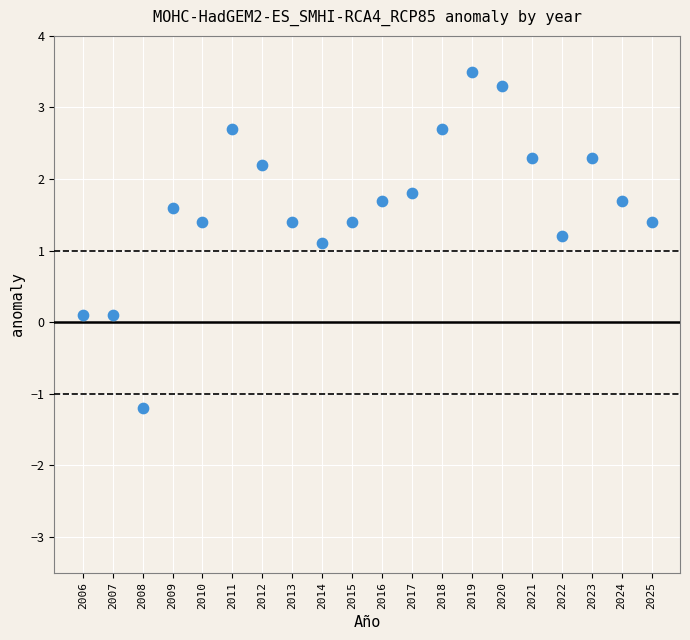

What Y value in the scatter plot is closest to 1?

1.1